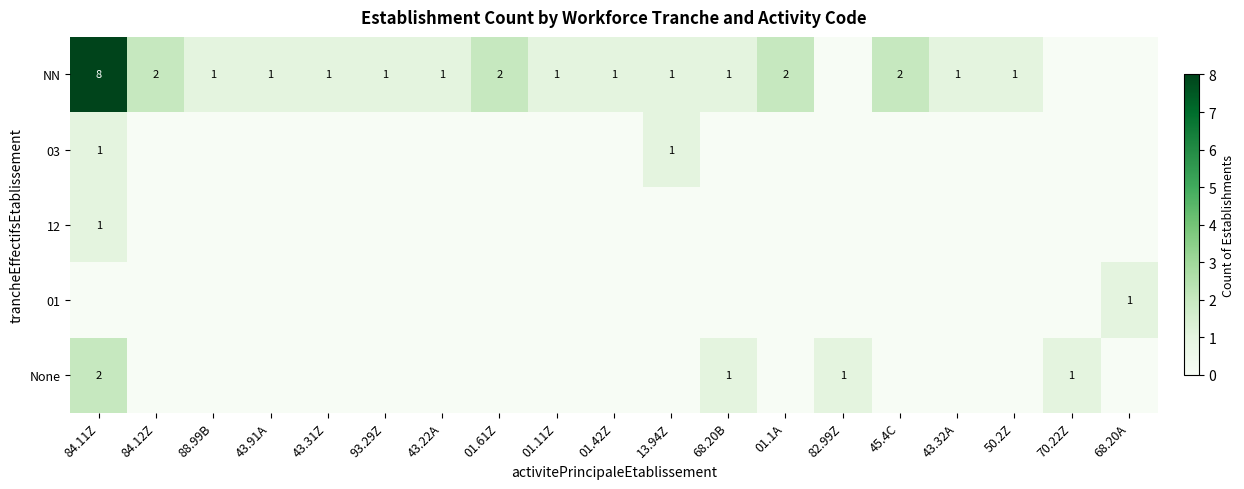

Is it true that NN equals 1 at 13.94Z?

True